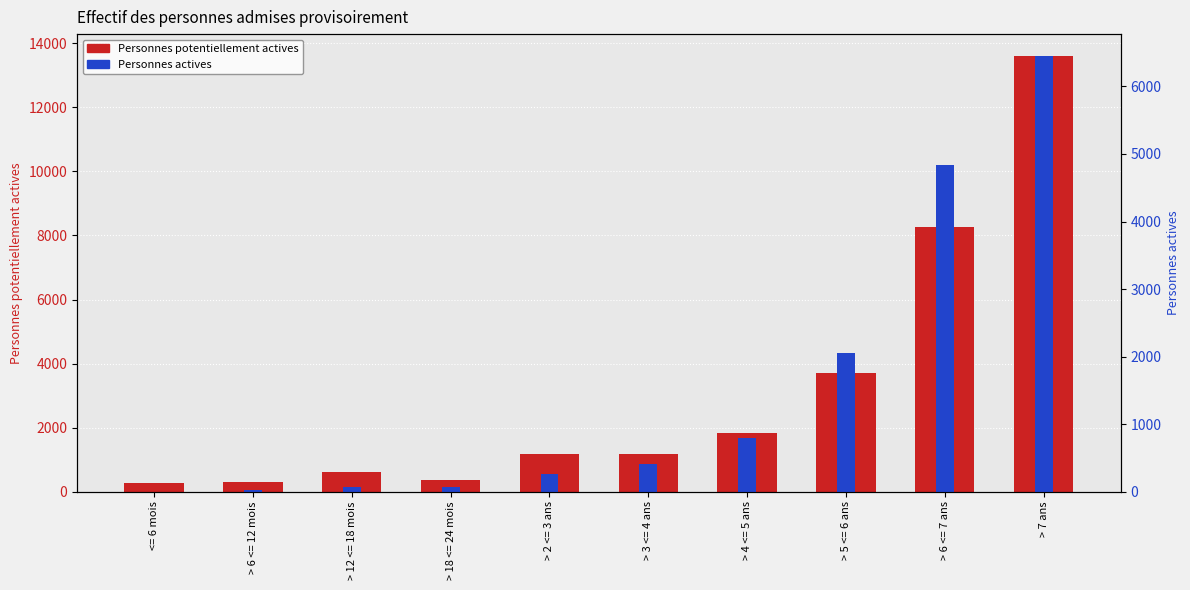

List the series in order of their overall mean, highest first.

Personnes potentiellement actives, Personnes actives